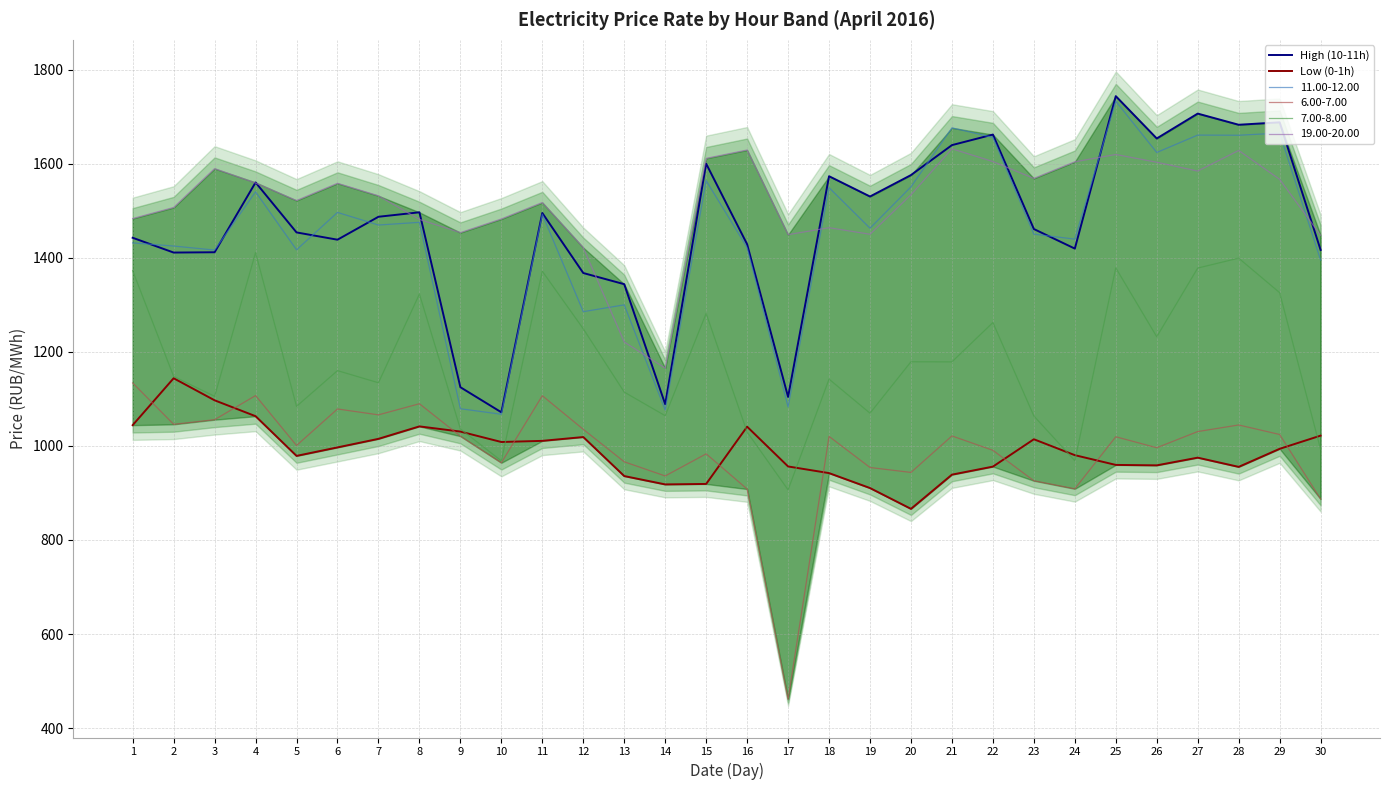

Which has a higher value, 26 or 13?

26